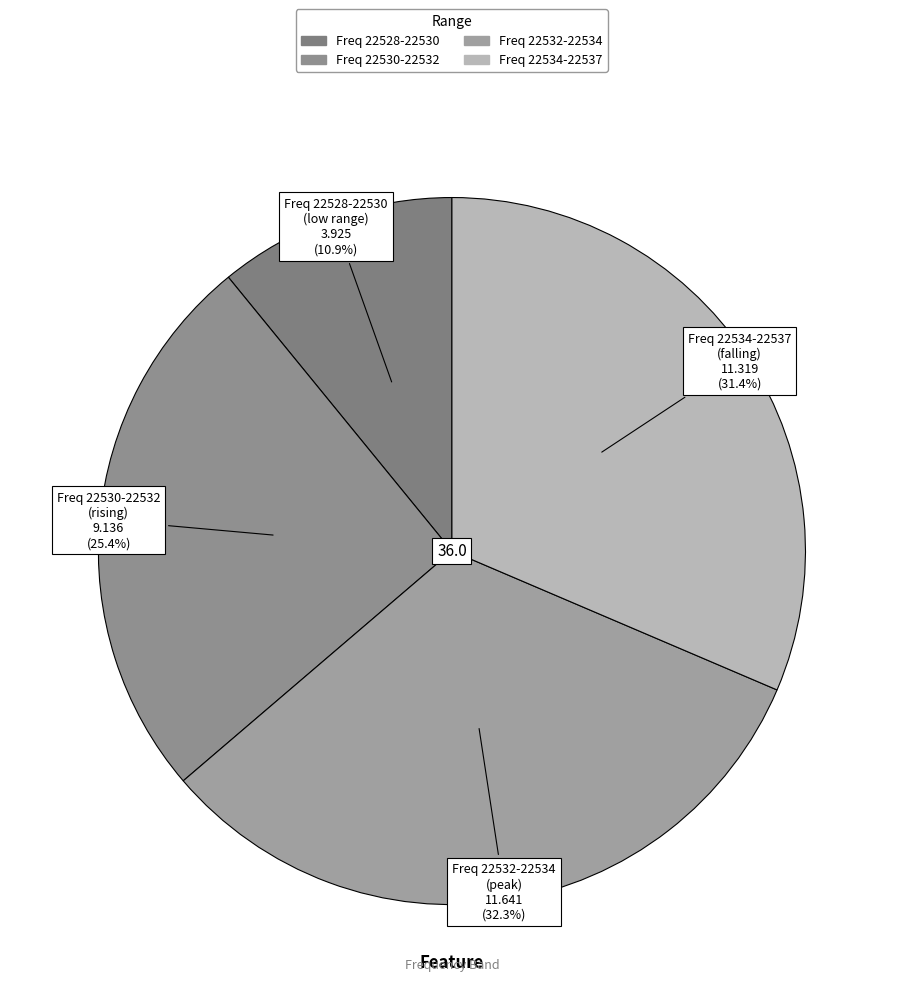

How many segments does this pie chart have?

4